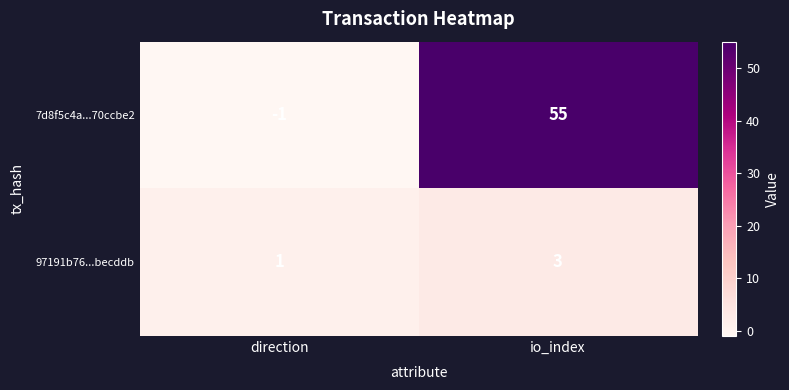

What is the maximum value shown in the chart?

55